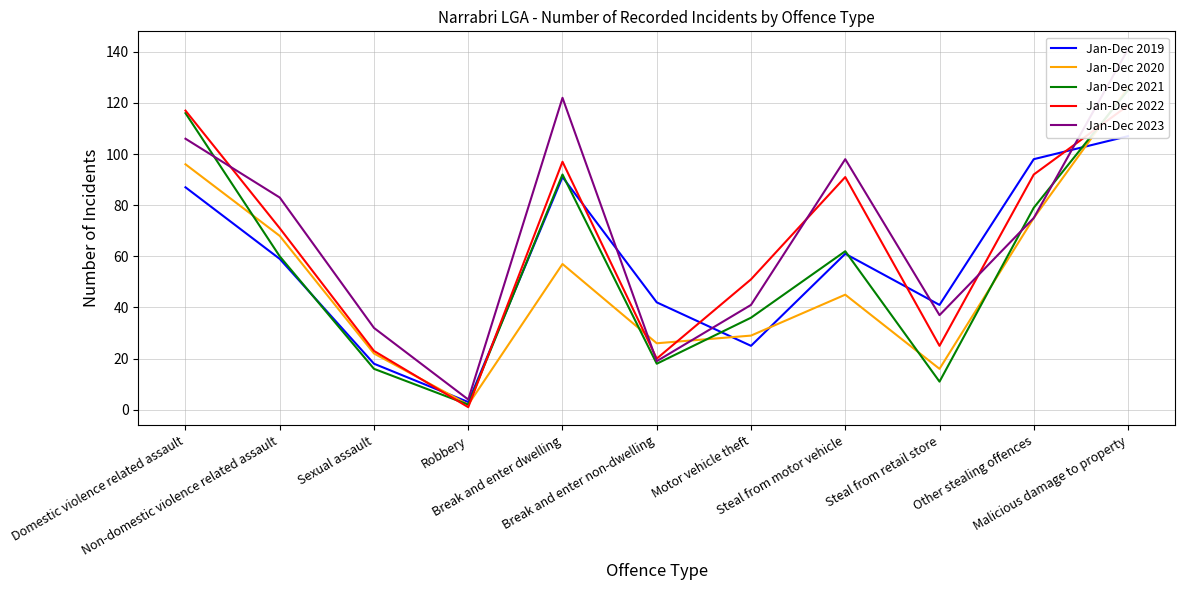

How many interior local peaks does the Jan-Dec 2022 series have?

2